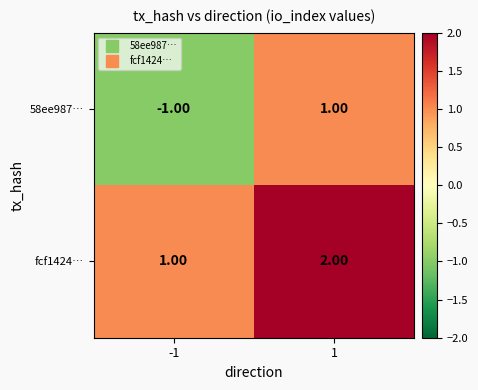

Which series has the largest range (max minus min)?

58ee987…